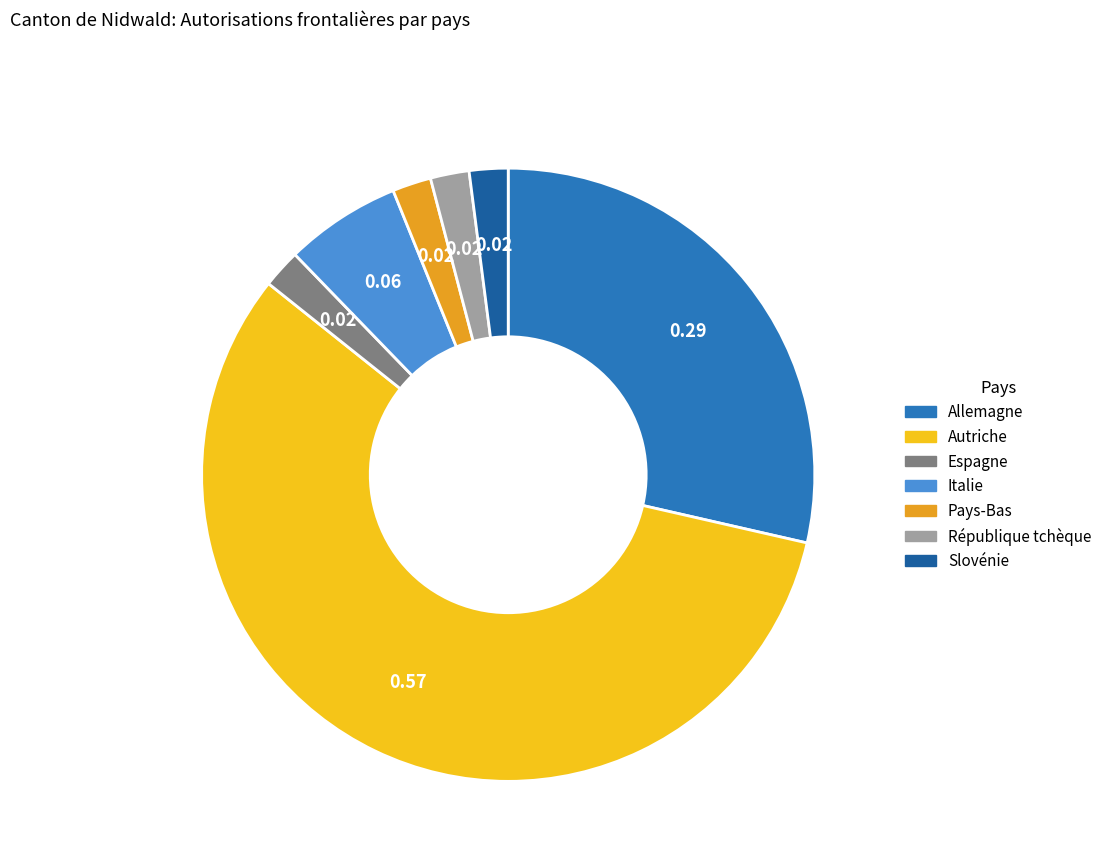

Combined, do Espagne and Slovénie account for over 50%?

No